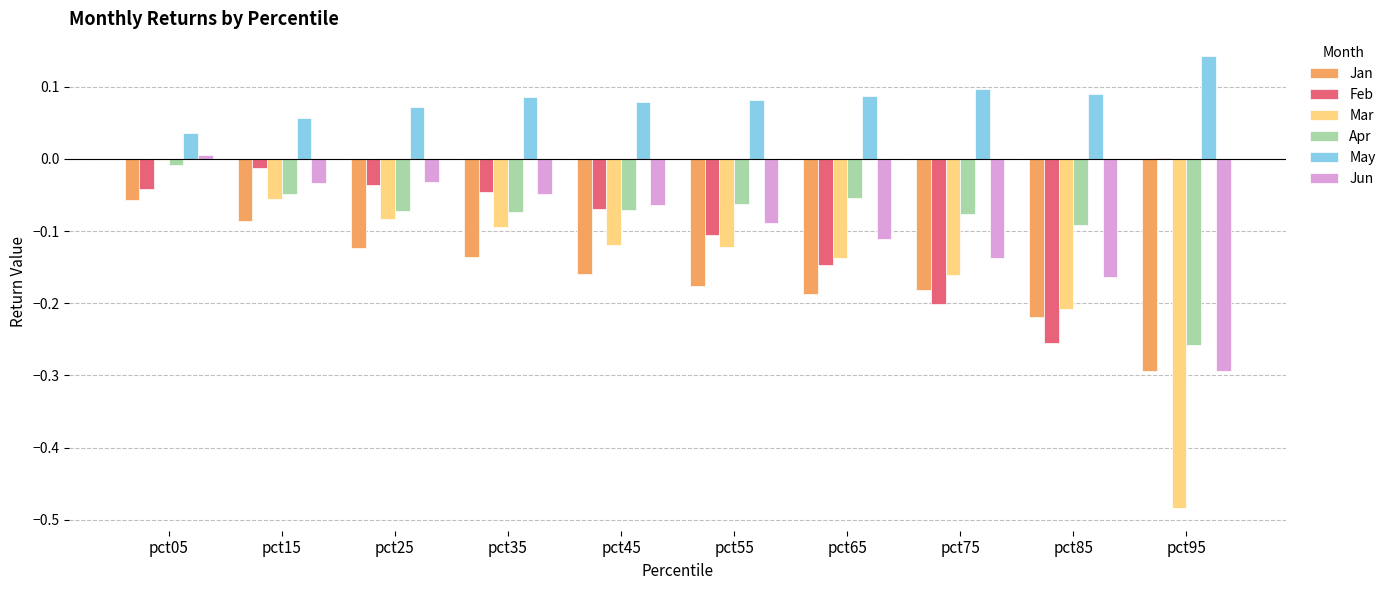

At which category is the sum across all series the highest?

pct05